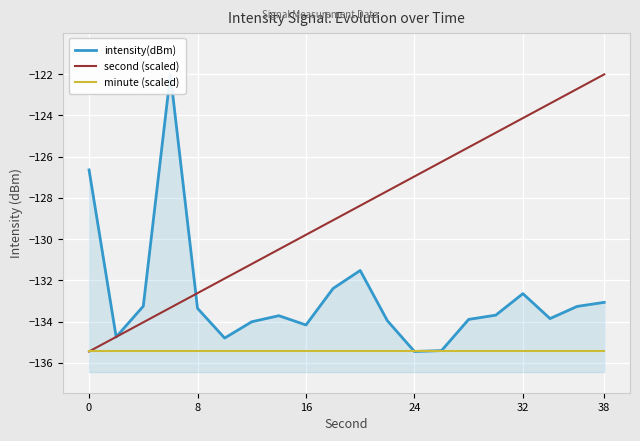

What is the lowest value of the second (scaled) series?

-135.4